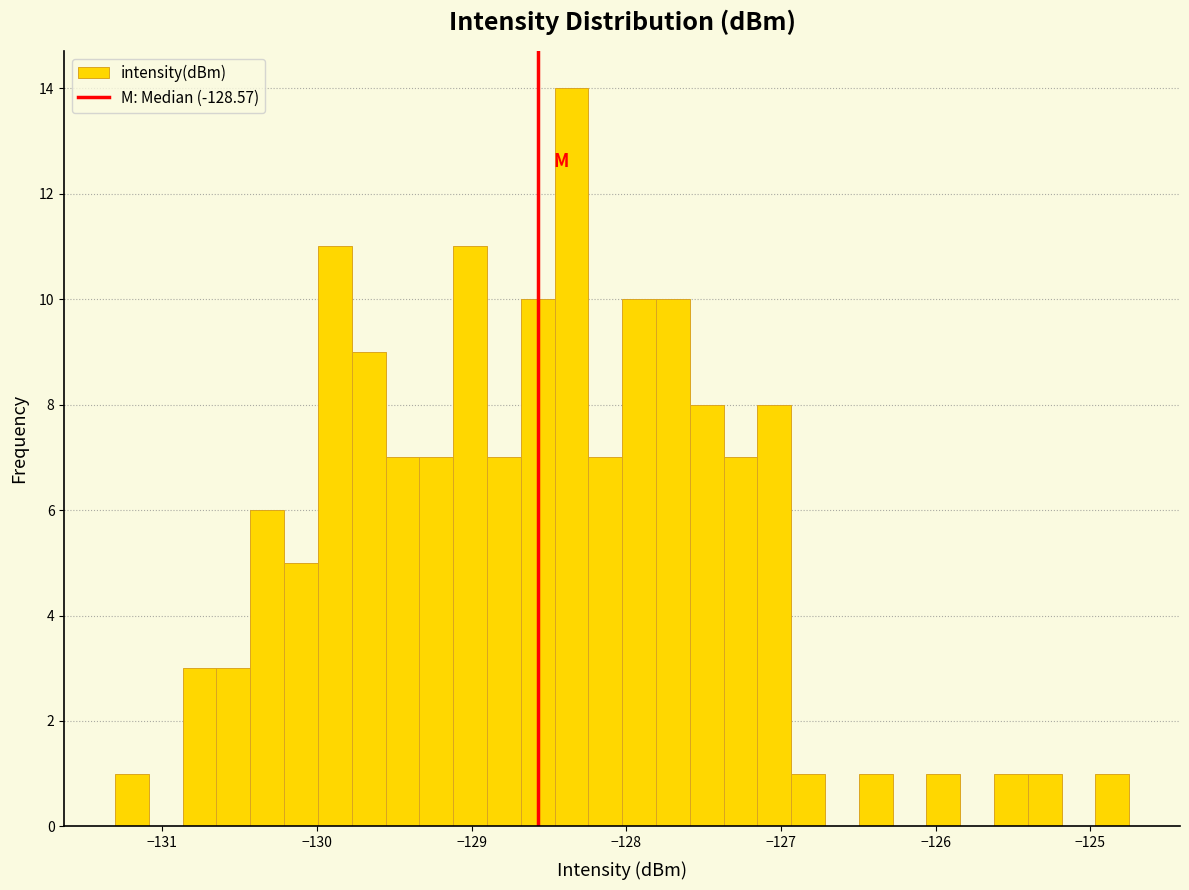

Read against the x-axis, roughly where is the centre of the tallest bar?

-128.4